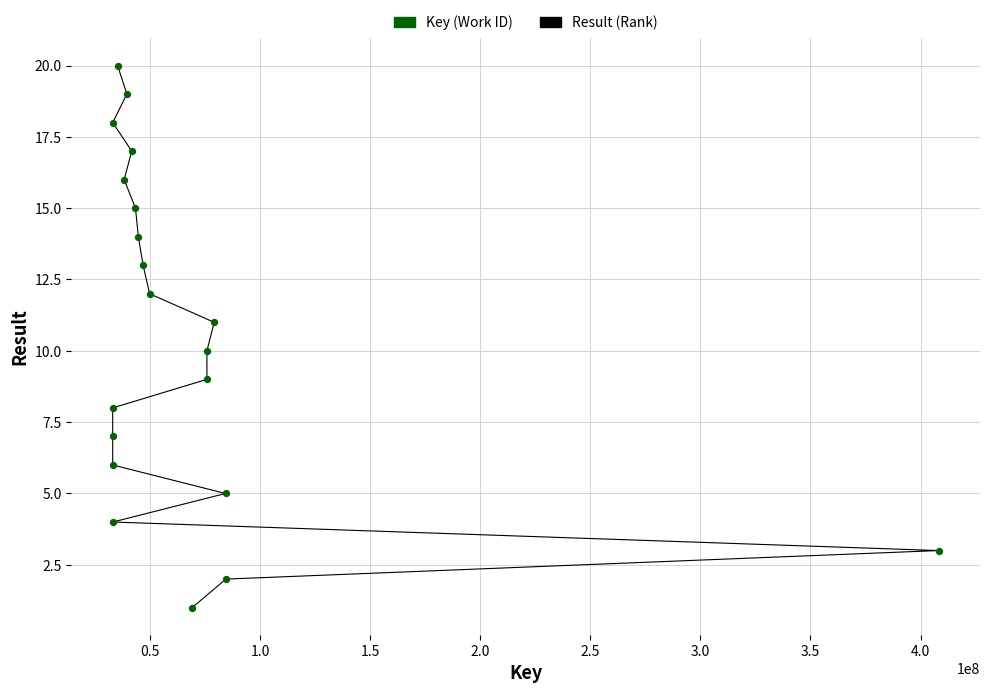

What is the range of Y values (max minus min)?

19